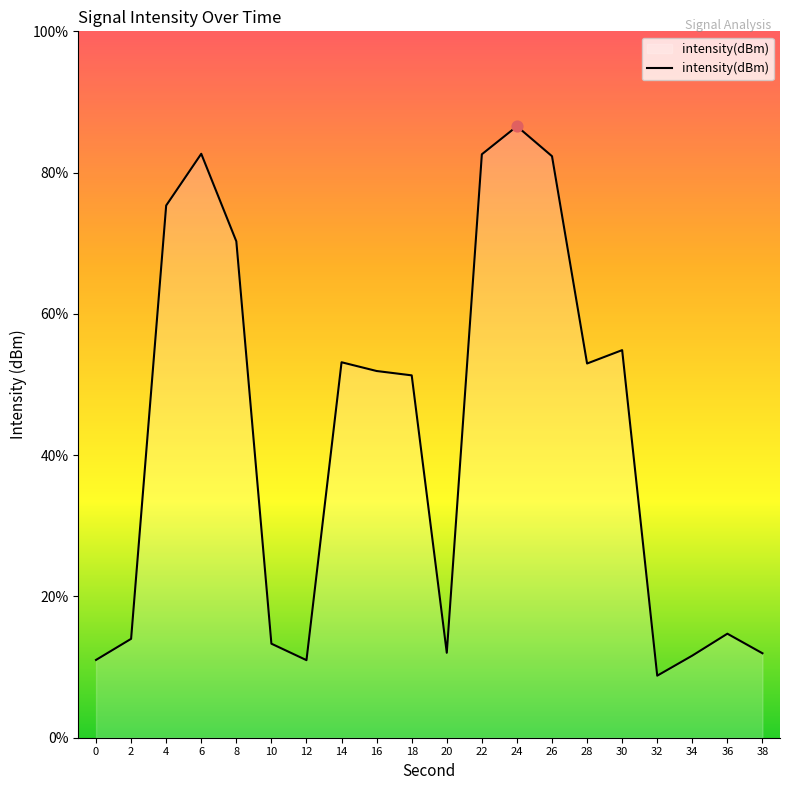

Which has a higher value, 10 or 24?

24